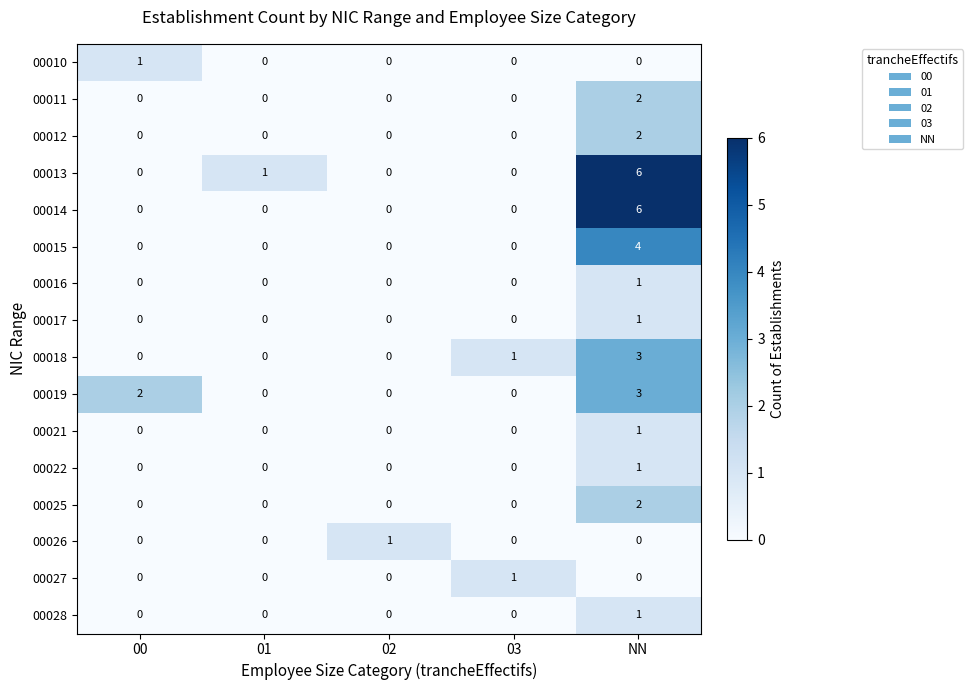

Which category has the highest value across all series?

NN